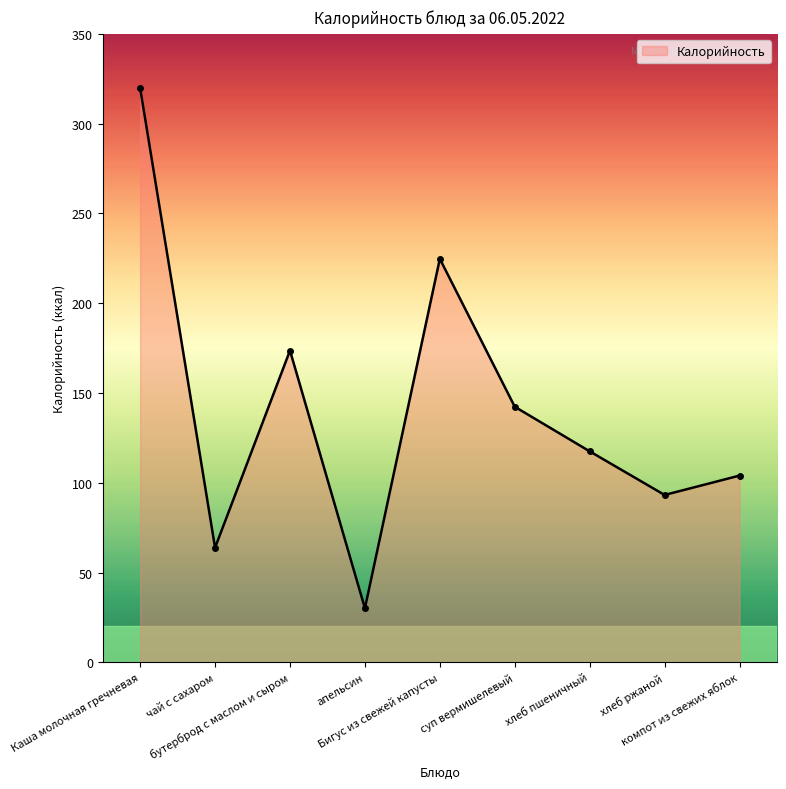

Count the number of data series in this chart.

1